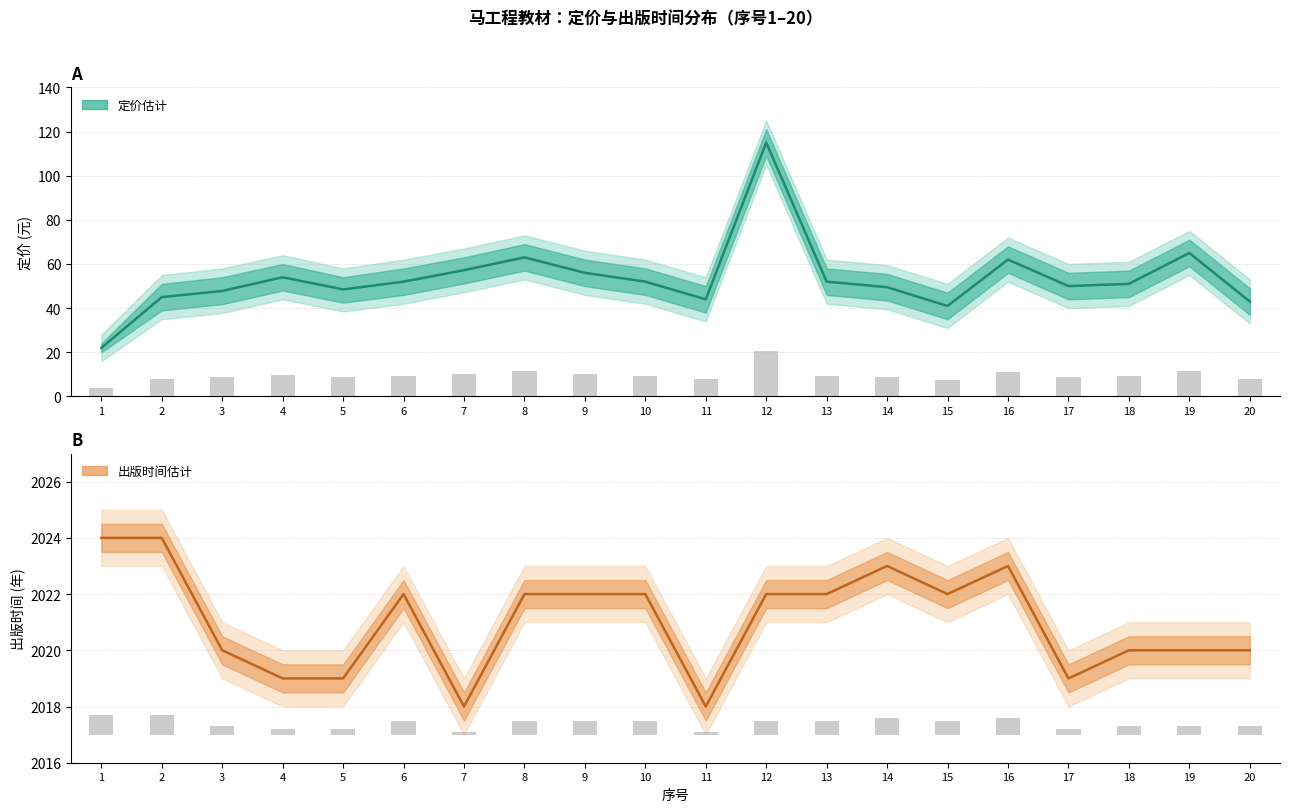

How many values in the 出版年份 中值 series are below 2022?

9